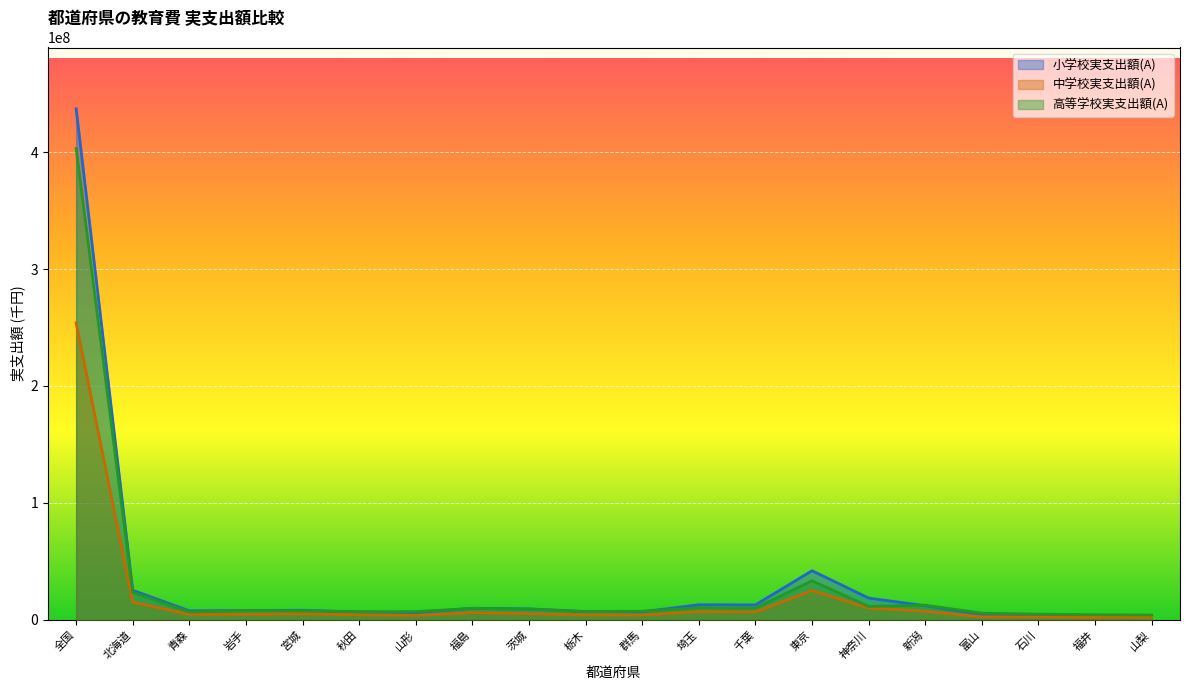

True or false: 小学校実支出額(A) has more than 2 points higher than both neighbors.

True